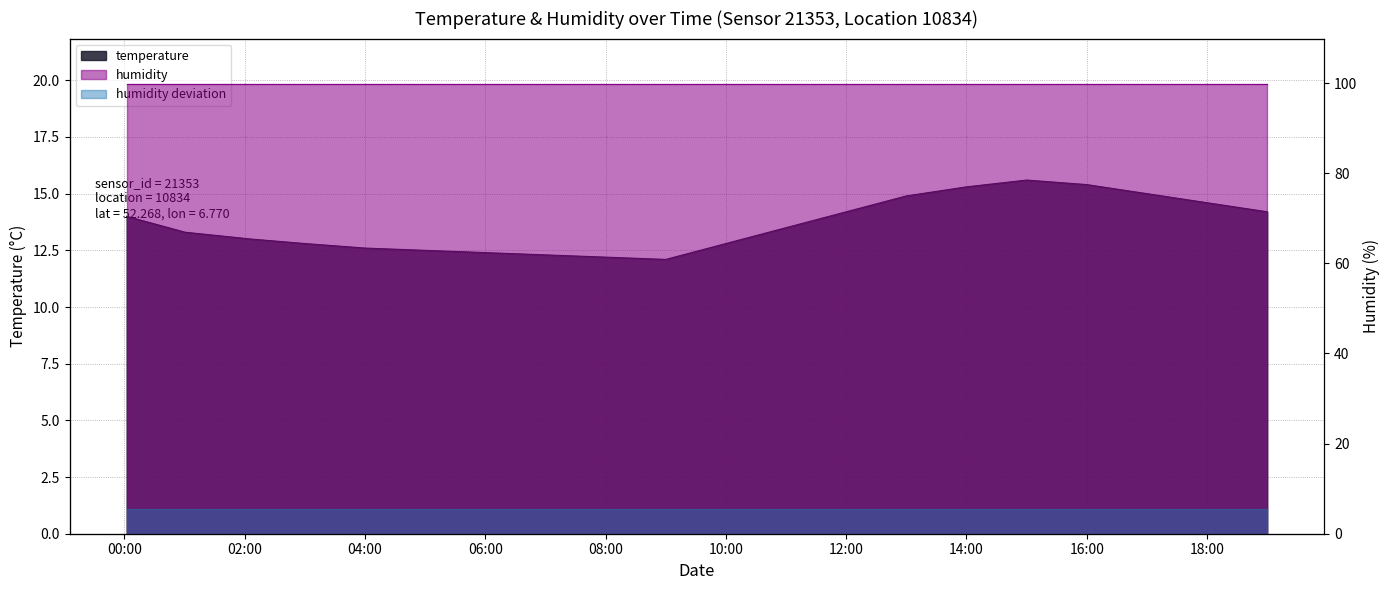

At which category does the data reach its first local valley?

09:00